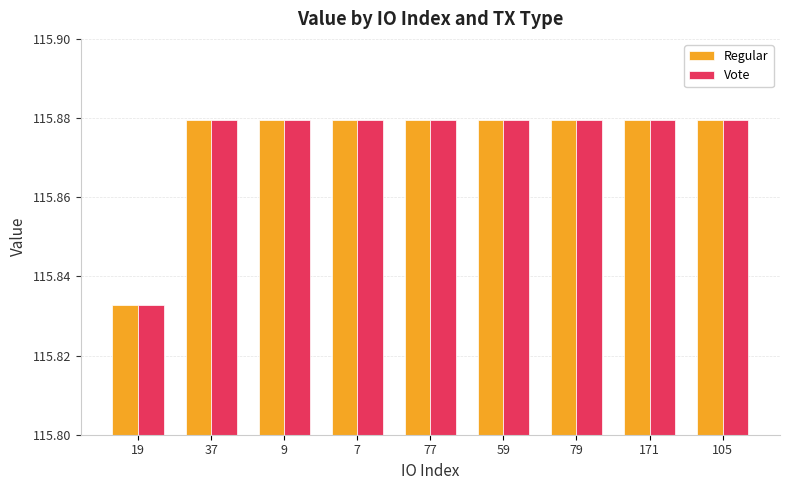

At which label does Vote reach its minimum?

19